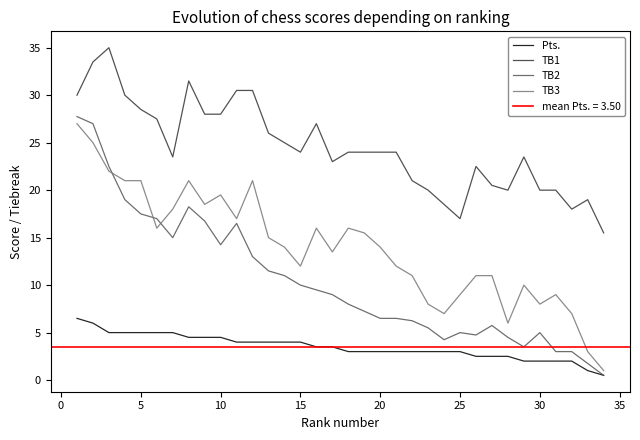

True or false: TB2 and TB1 intersect in this chart.

False